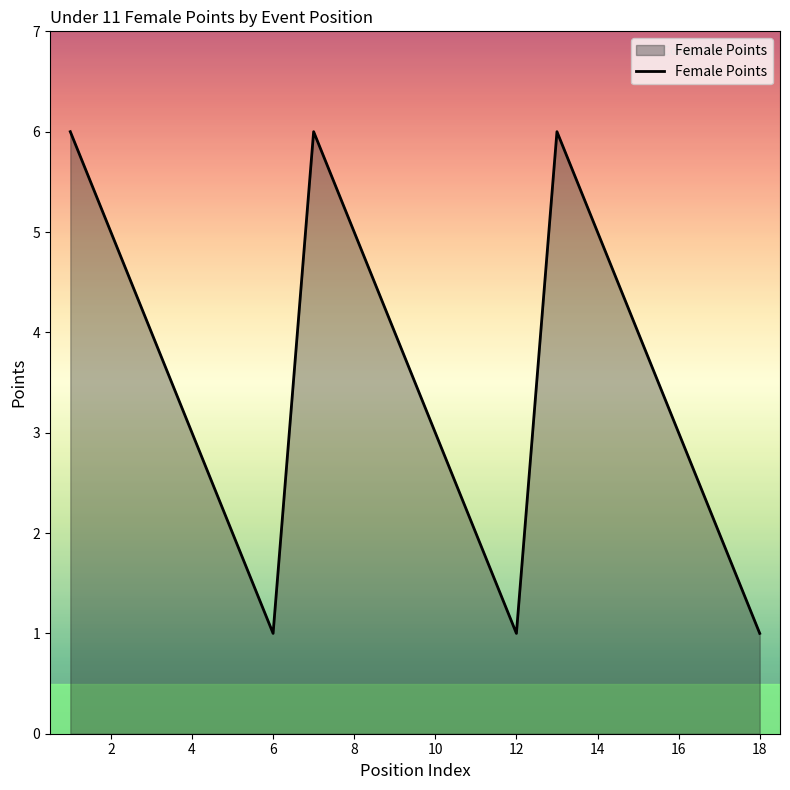

How many values are between 2 and 5?

12